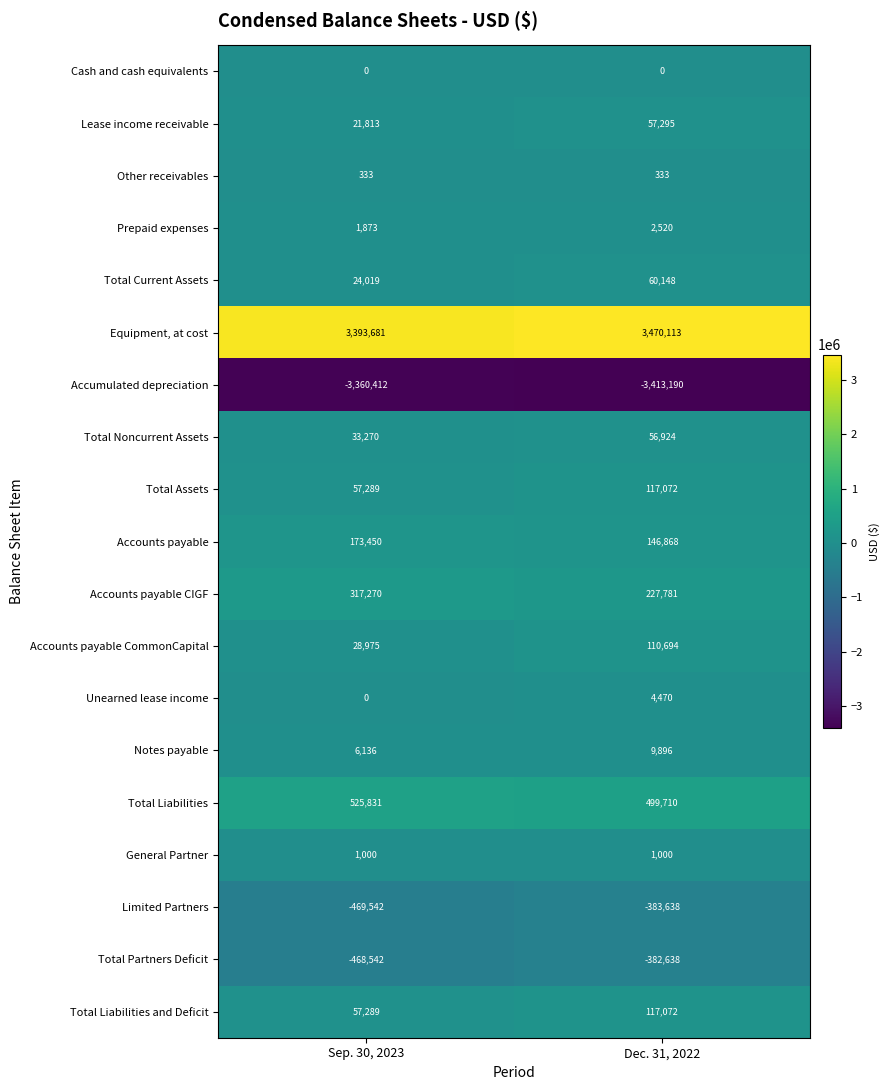

What is the smallest value displayed?

-3413190